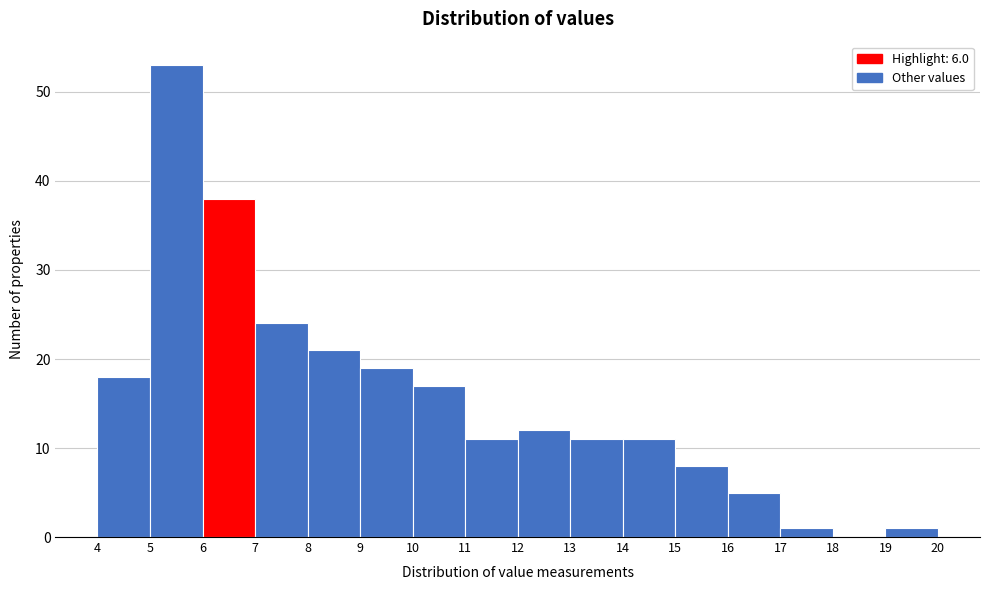

What is the height of the bar covering 13 to 14 on the x-axis? The values are not printed on the chart, so give them approximately, as read against the axis.

11